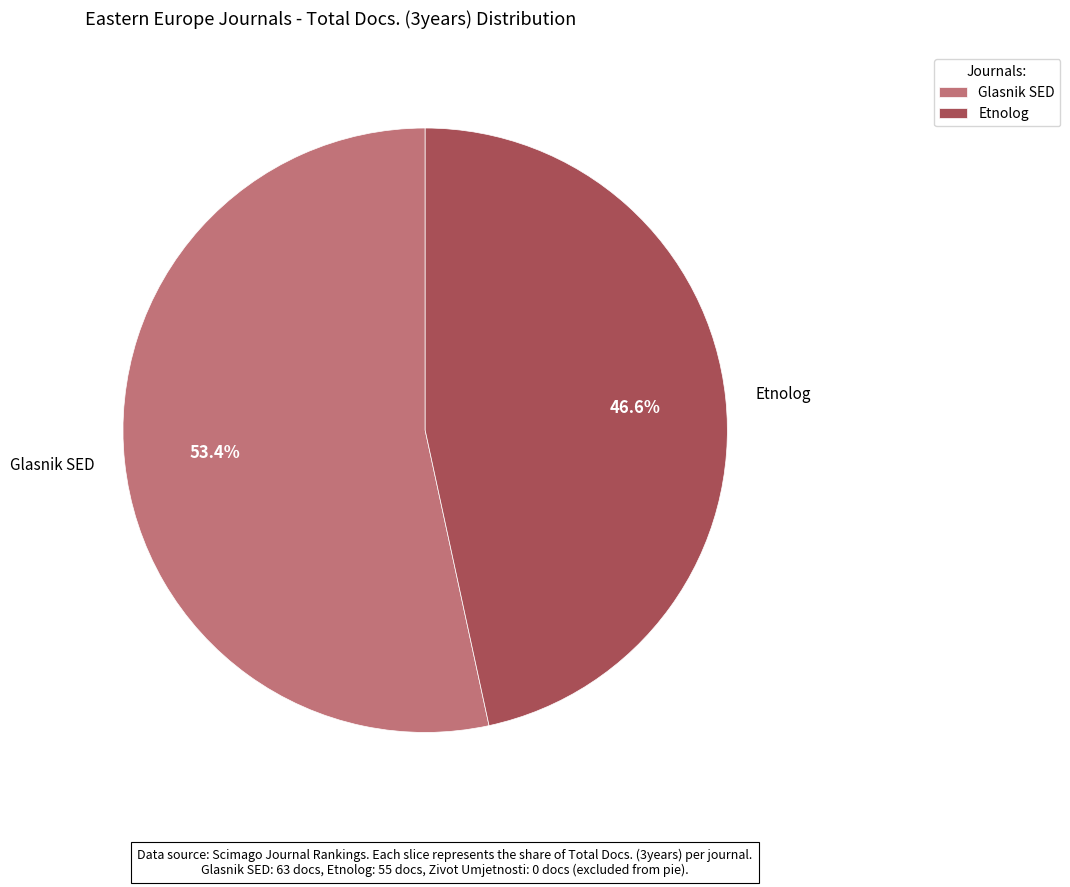

What percentage is the Etnolog slice, to the nearest percent?

47%